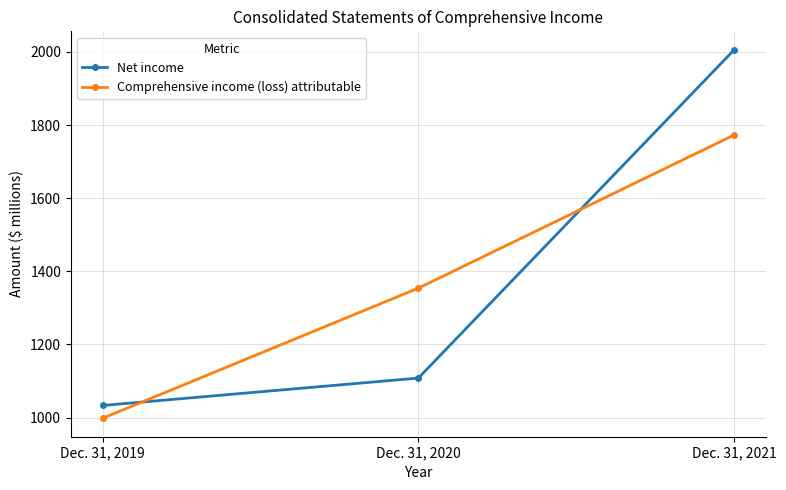

List the labels in order of Comprehensive income (loss) attributable value, largest first.

Dec. 31, 2021, Dec. 31, 2020, Dec. 31, 2019